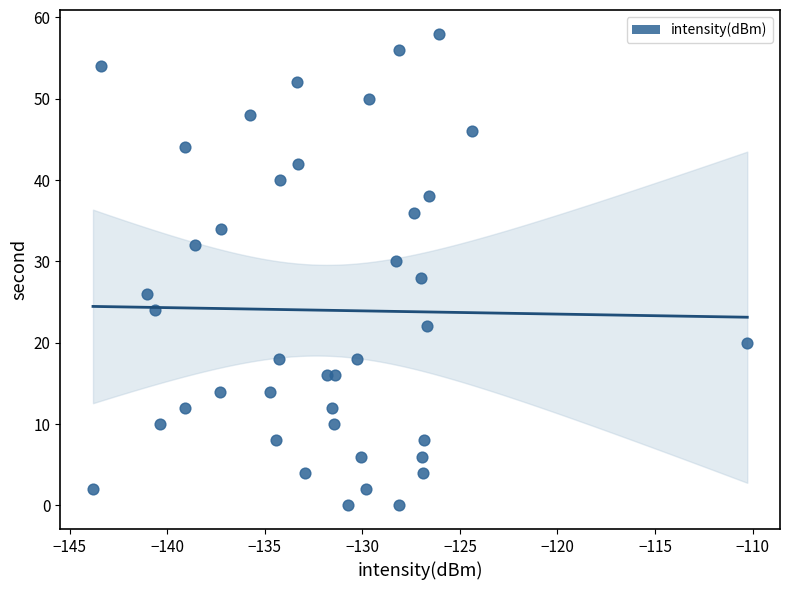

What is the range of Y values (max minus min)?

58